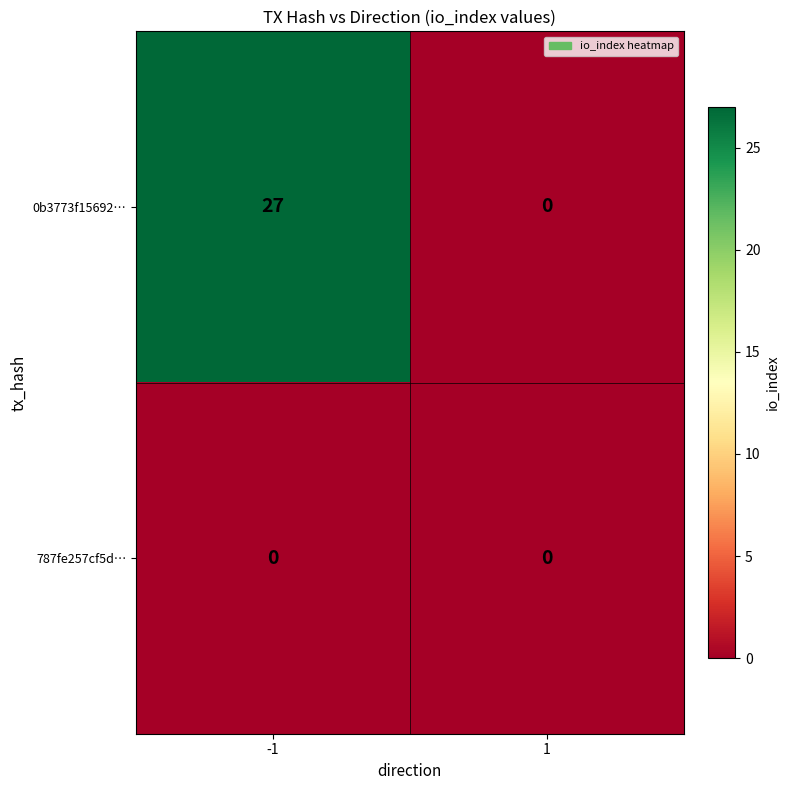

What is the difference between the highest and lowest values at -1?

27